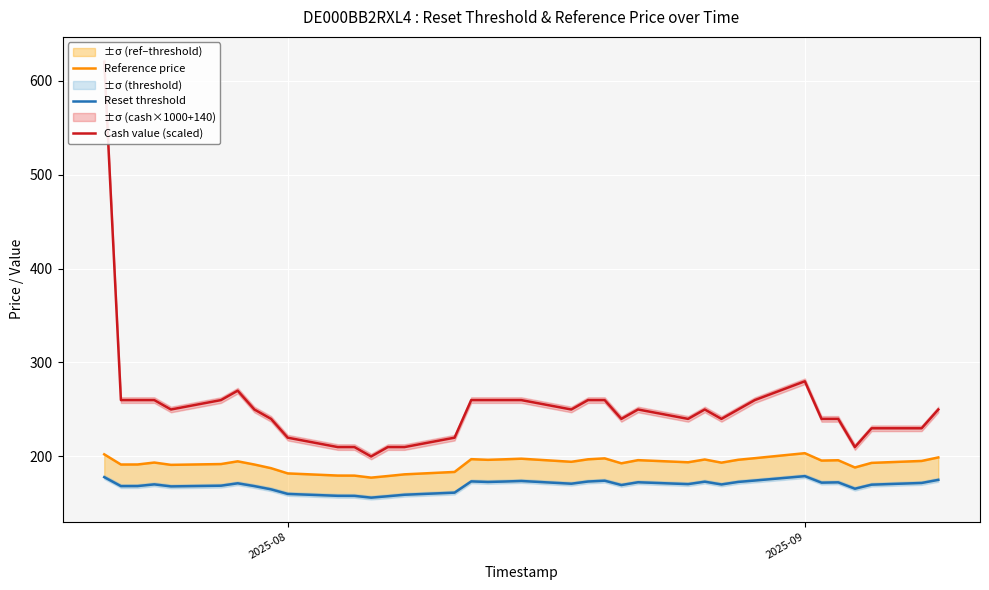

At how many categories does at least one series exceed 525?

1